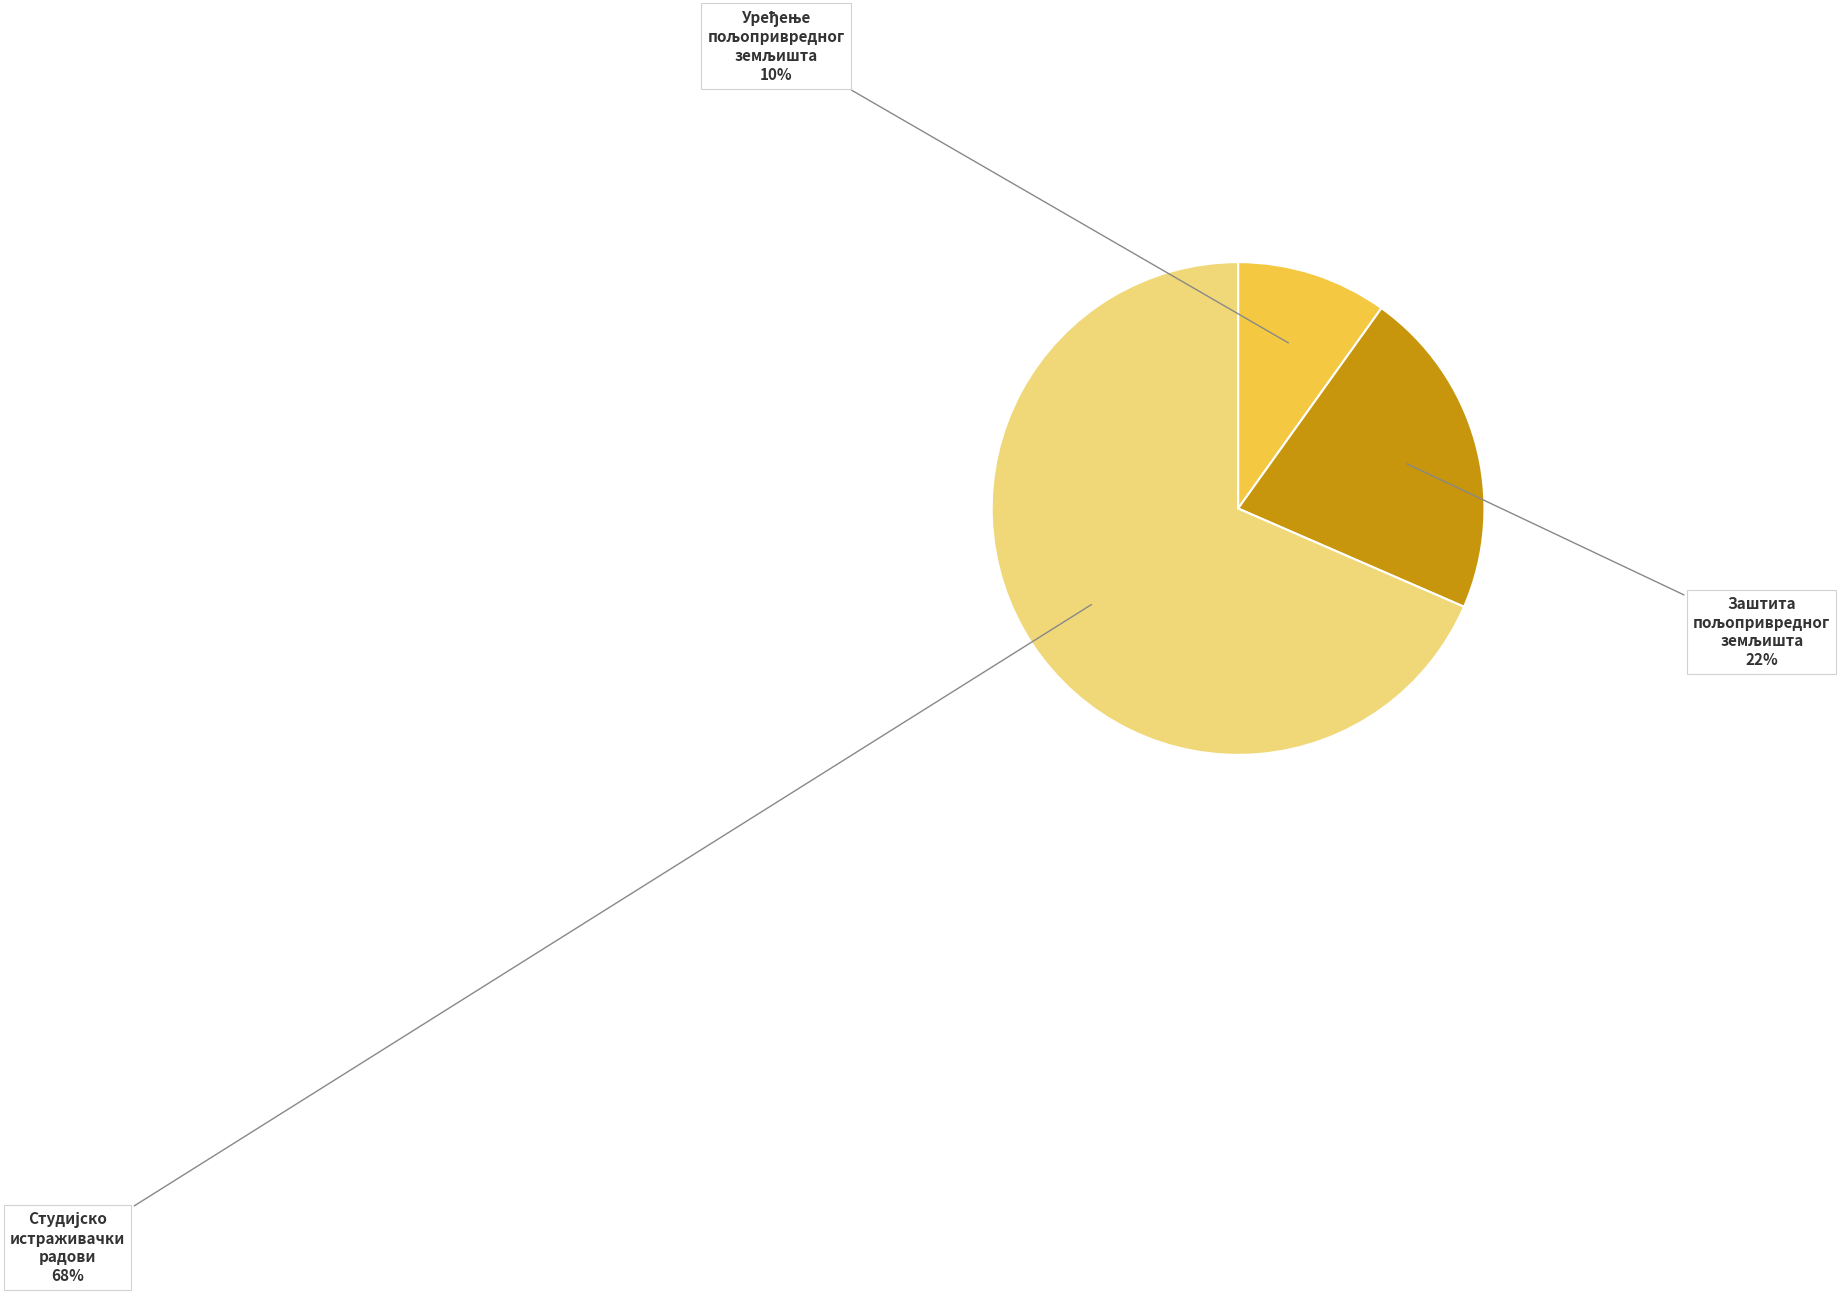

How many slices are in this pie chart?

3